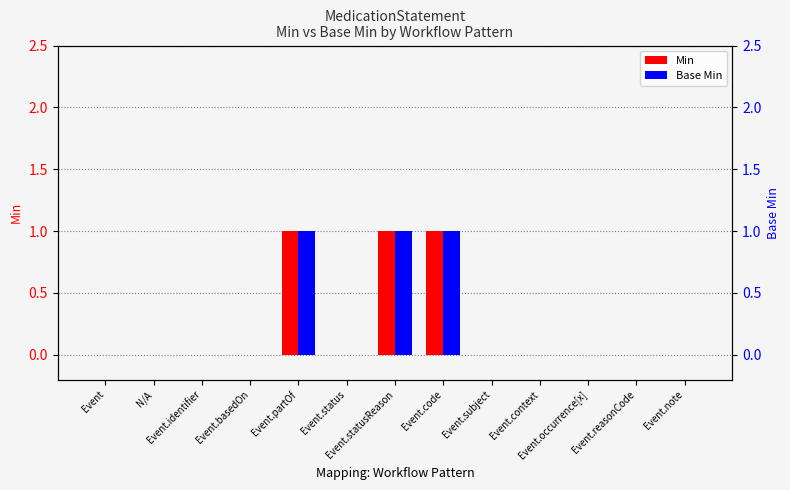

How many data points does each series have?

13